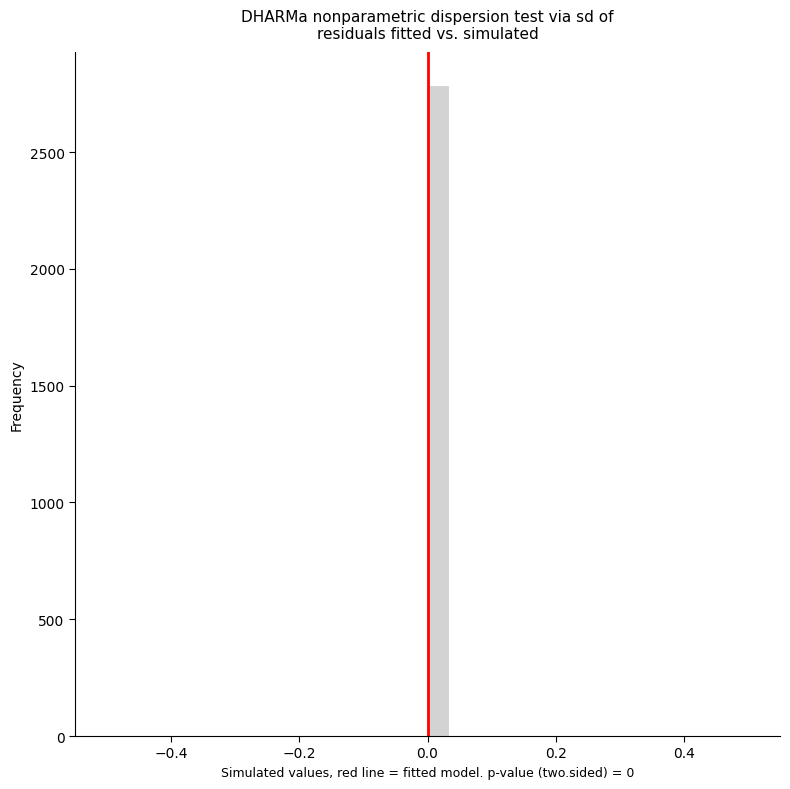

Around what value on the x-axis is the tallest bar? Give the approximate position of its centre, as read against the axis.

0.02